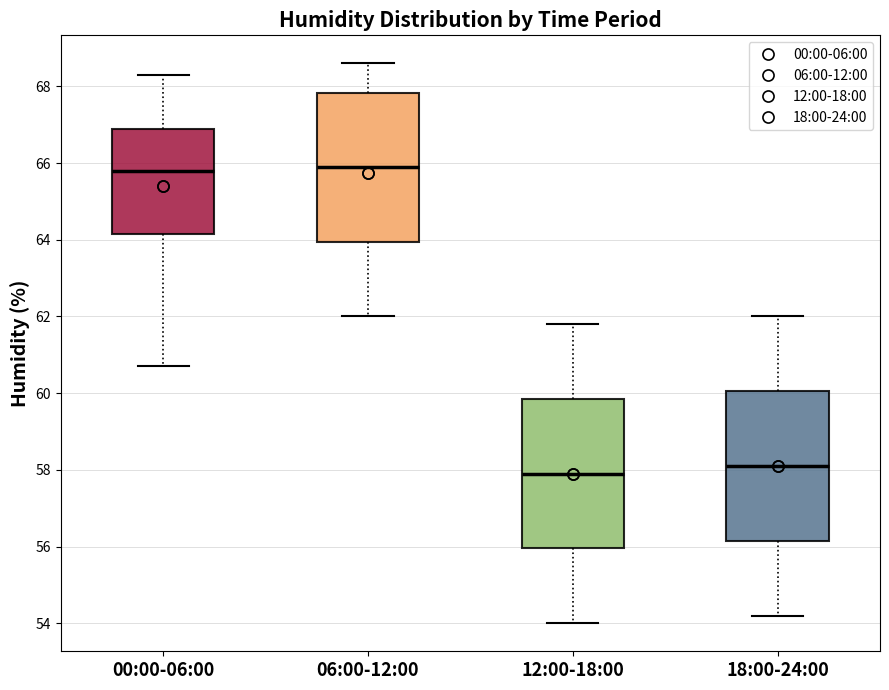

Where does the lower whisker of the box for 18:00-24:00 end on the y-axis? The values are not printed on the chart, so give them approximately, as read against the axis.

54.2